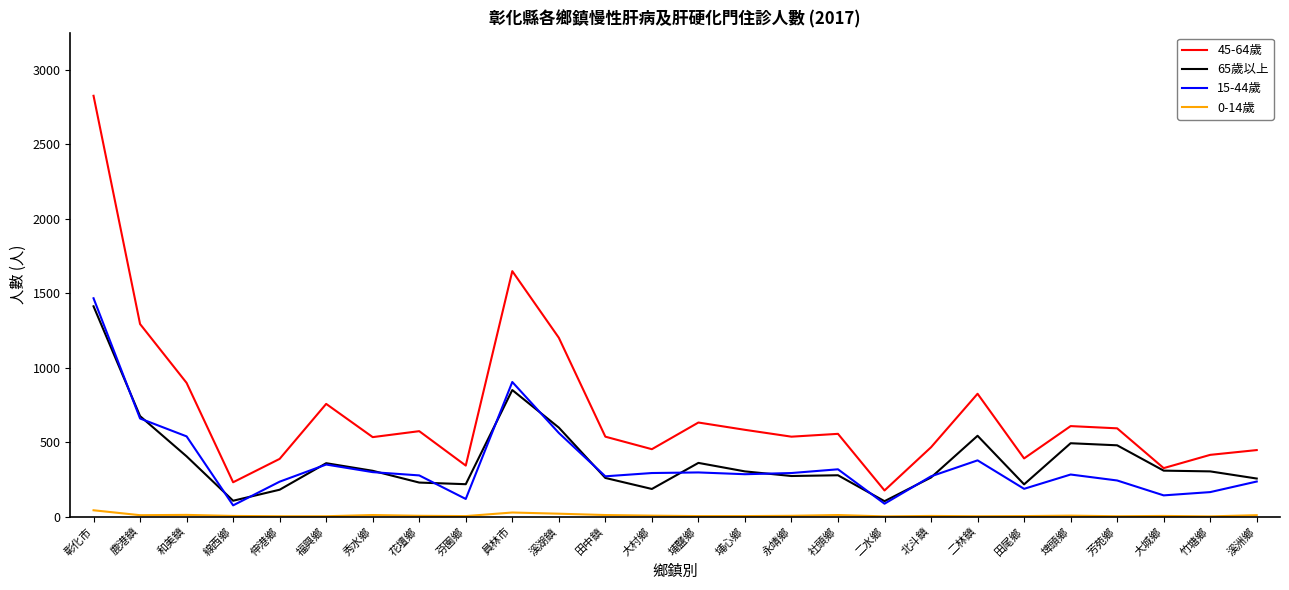

True or false: 15-44歲 and 0-14歲 cross at least once.

False